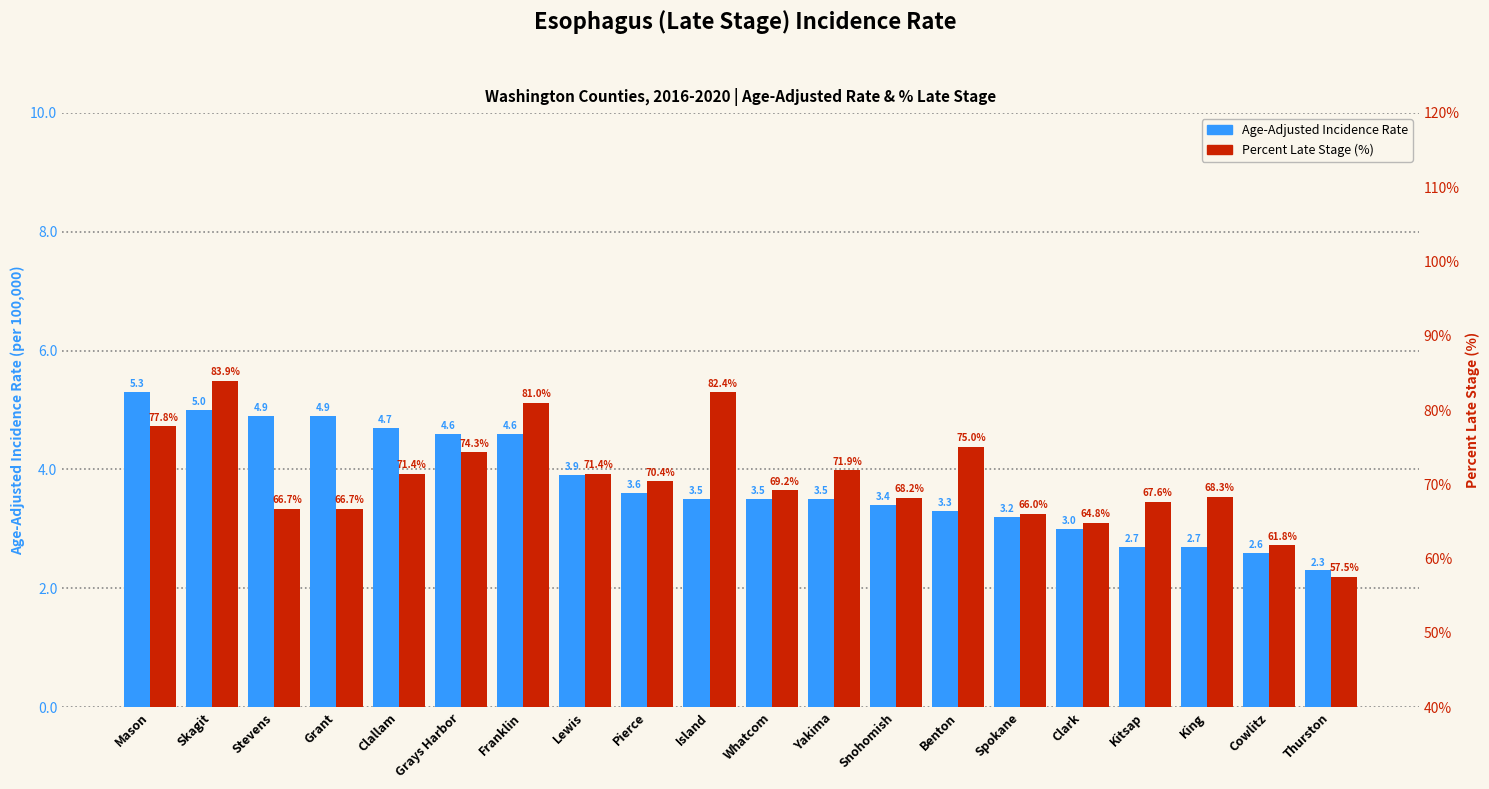

At how many categories does at least one series exceed 58?

19